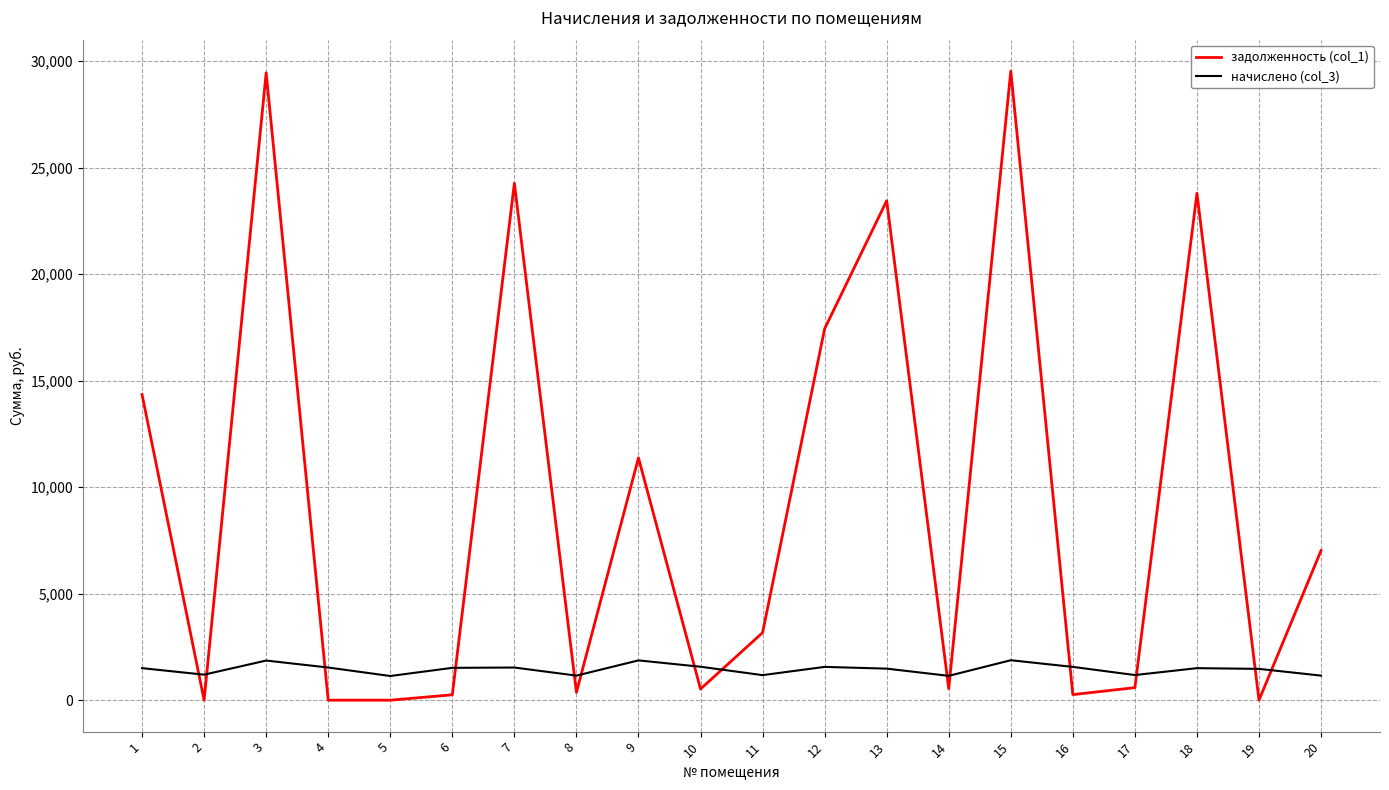

True or false: начислено (col_3) and задолженность (col_1) intersect in this chart.

True